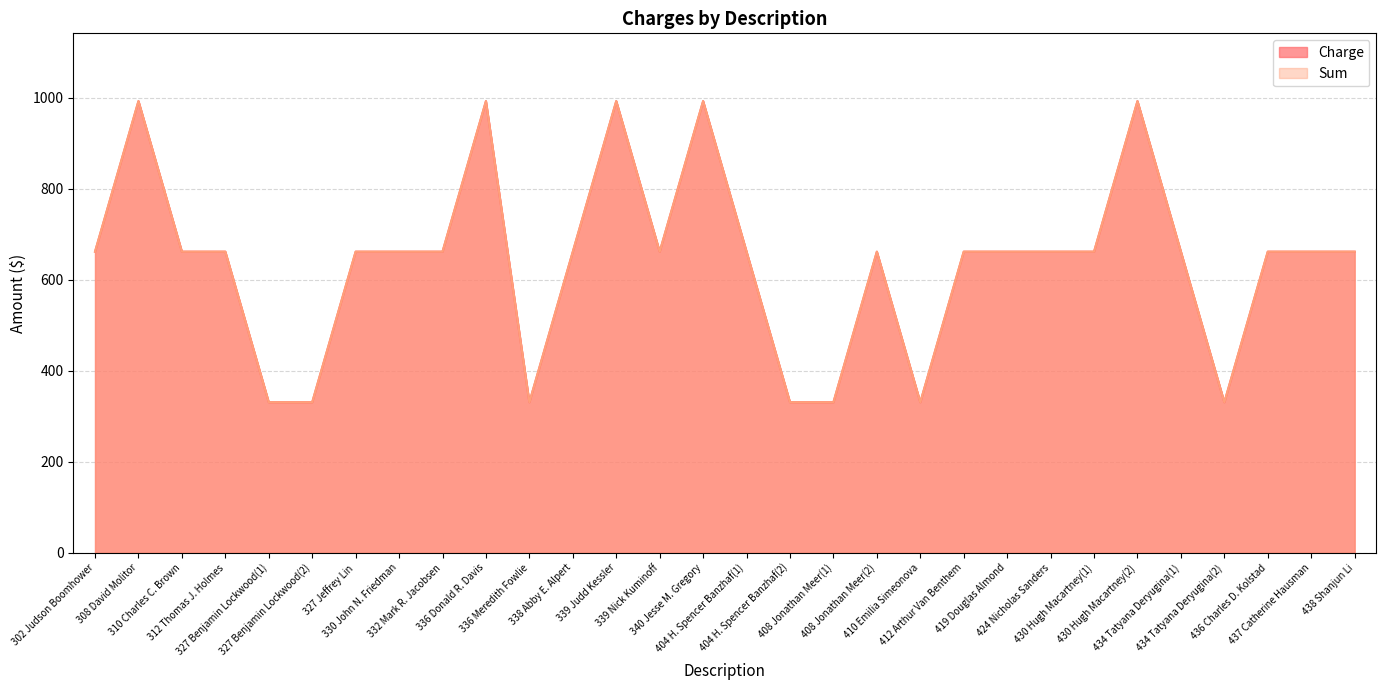

How many data points in Sum are above 661?

23